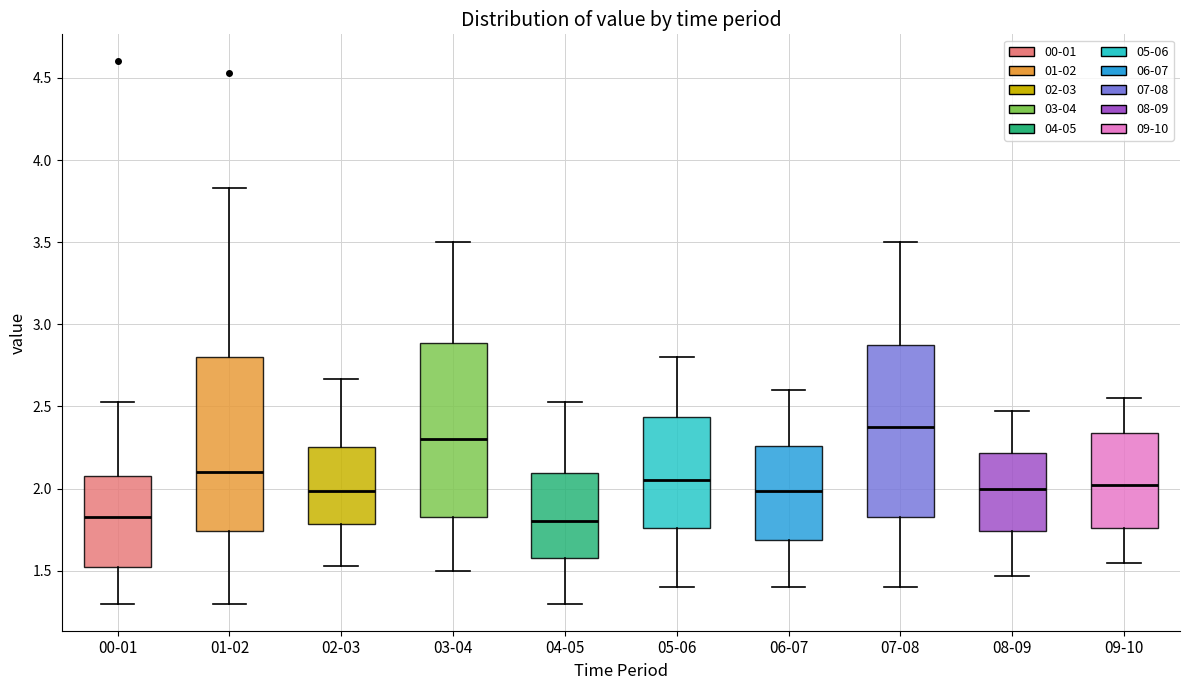

Reading left to right, transcribe this box plot: for each box, give where its median line is, the range the box spans, and where its two whiskers end, as read against the y-axis. The values are not printed on the chart, so give them approximately, as read against the axis.

00-01: median 1.85, box 1.55 to 2.10, whiskers 1.30 to 2.55
01-02: median 2.10, box 1.75 to 2.80, whiskers 1.30 to 3.85
02-03: median 2.00, box 1.80 to 2.25, whiskers 1.55 to 2.65
03-04: median 2.30, box 1.85 to 2.90, whiskers 1.50 to 3.50
04-05: median 1.80, box 1.60 to 2.10, whiskers 1.30 to 2.55
05-06: median 2.05, box 1.75 to 2.45, whiskers 1.40 to 2.80
06-07: median 2.00, box 1.70 to 2.25, whiskers 1.40 to 2.60
07-08: median 2.40, box 1.85 to 2.90, whiskers 1.40 to 3.50
08-09: median 2.00, box 1.75 to 2.20, whiskers 1.45 to 2.45
09-10: median 2.05, box 1.75 to 2.35, whiskers 1.55 to 2.55